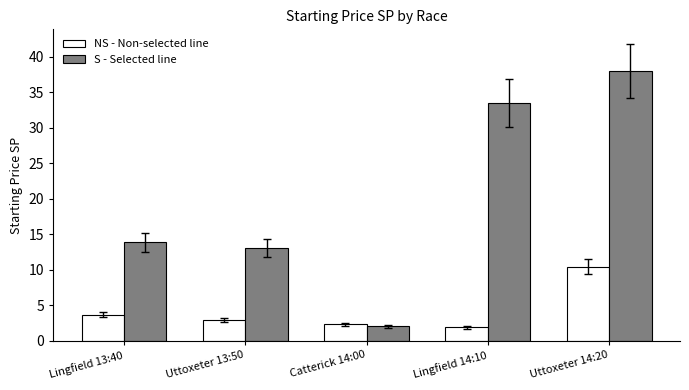

Rank the series by their maximum value, from lowest to highest.

NS - Non-selected line, S - Selected line